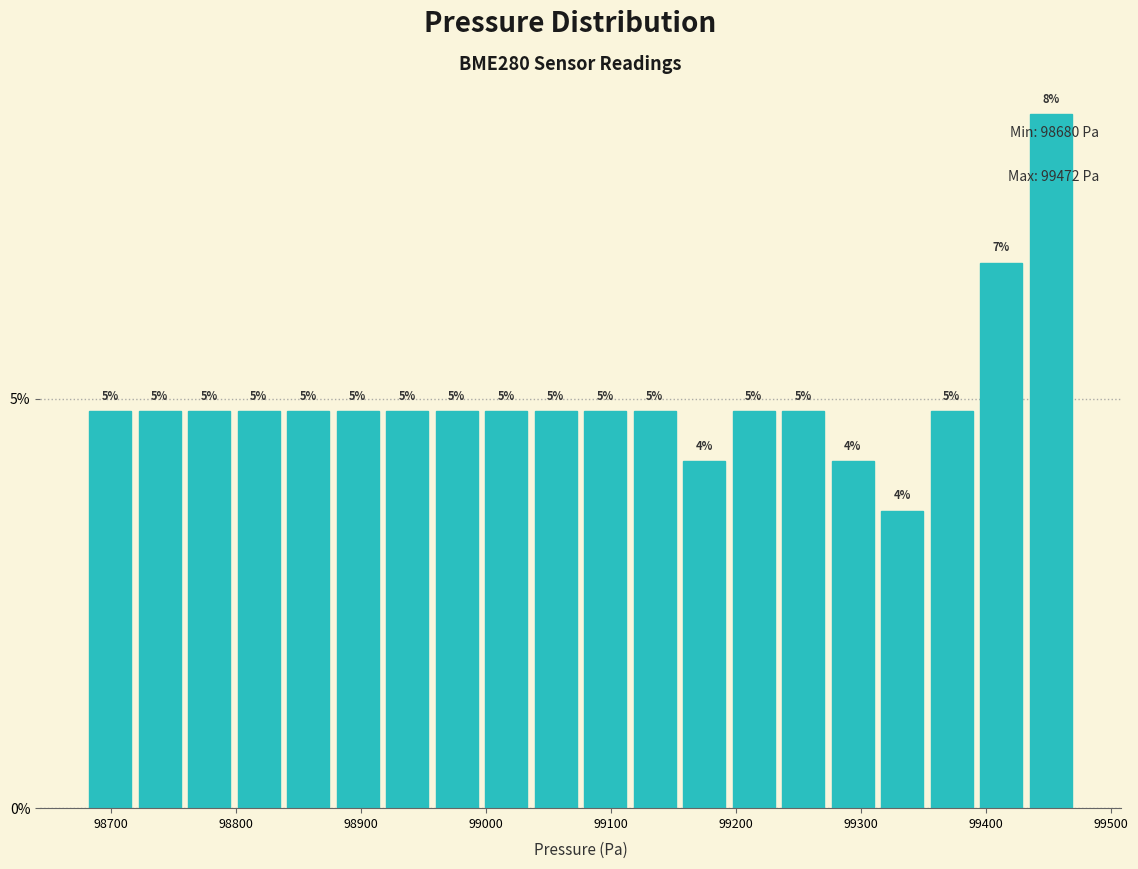

Around what value on the x-axis is the tallest bar? Give the approximate position of its centre, as read against the axis.

99450